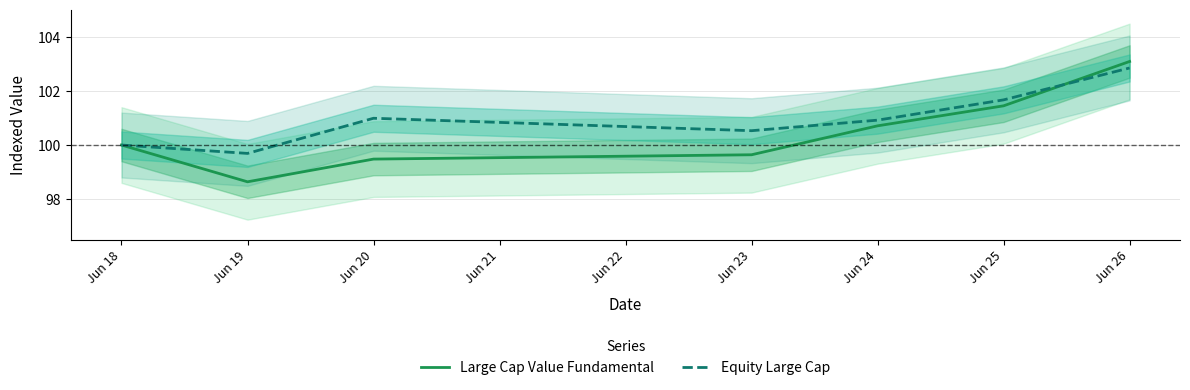

True or false: Equity Large Cap and Large Cap Value Fundamental intersect in this chart.

True